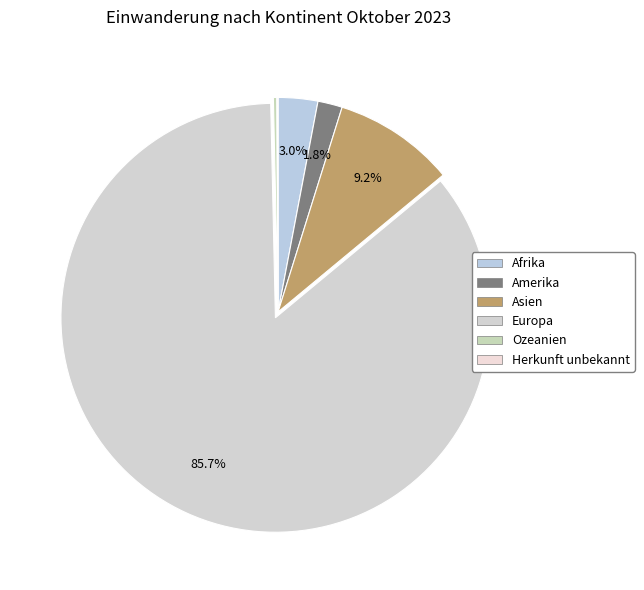

To the nearest percent, what is the difference between the largest and smallest slice percentages?

86%